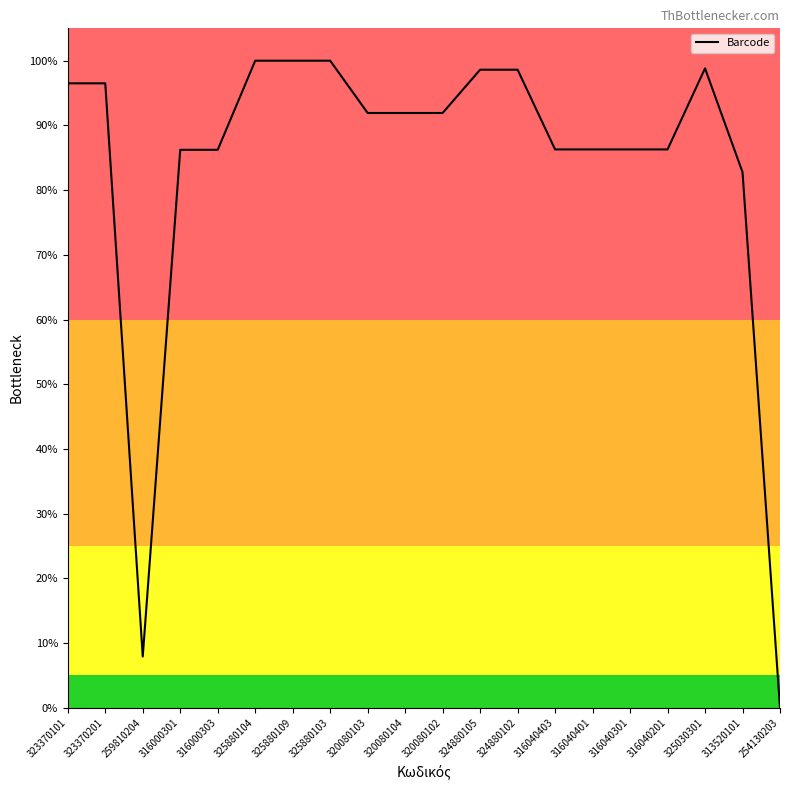

Does the chart display data point markers on the line(s)?

No